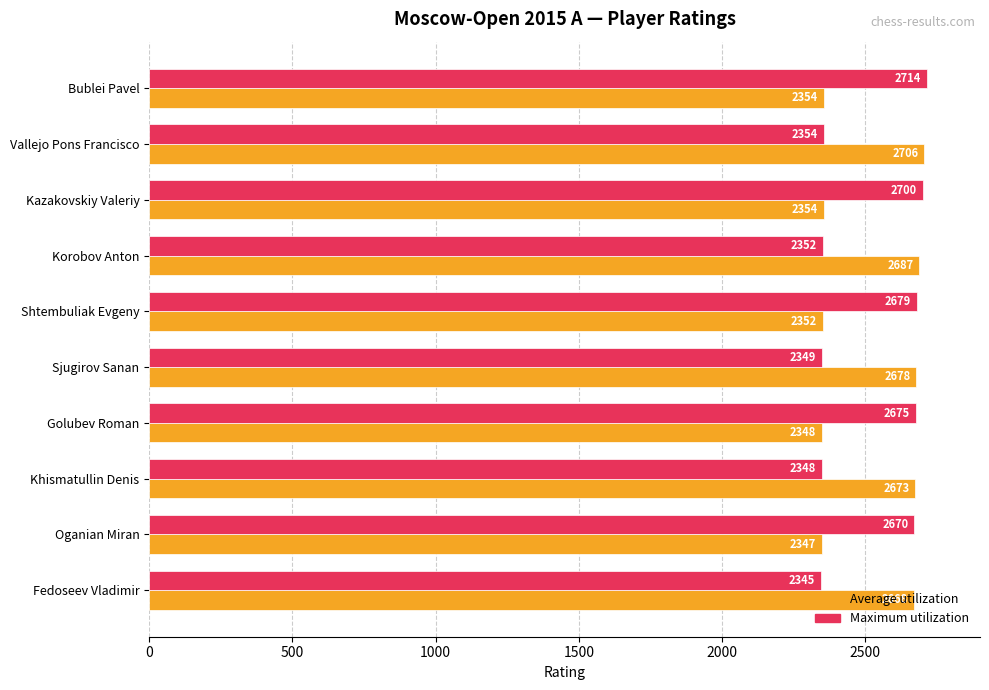

Where is Maximum utilization nearest to the value 2529?

Oganian Miran